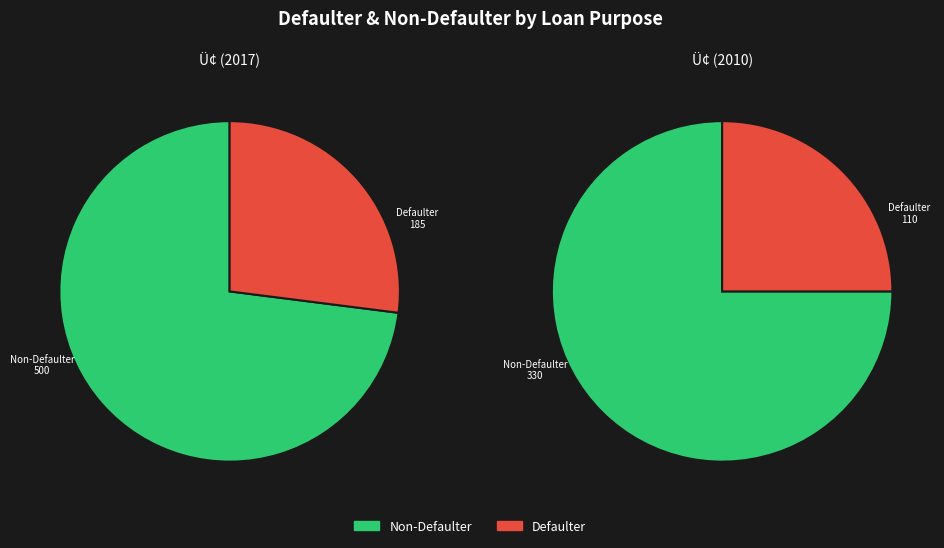

Count the number of slices in the pie.

2